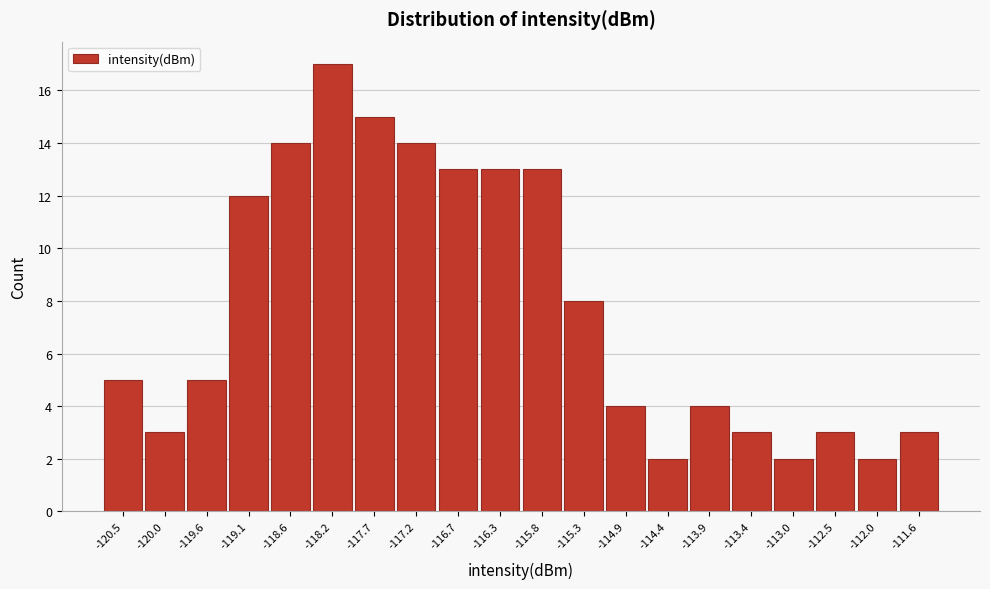

Reading left to right, transcribe all the data shown in this chart.

-120.5=5	-120.0=3	-119.6=5	-119.1=12	-118.6=14	-118.2=17	-117.7=15	-117.2=14	-116.7=13	-116.3=13	-115.8=13	-115.3=8	-114.9=4	-114.4=2	-113.9=4	-113.4=3	-113.0=2	-112.5=3	-112.0=2	-111.6=3